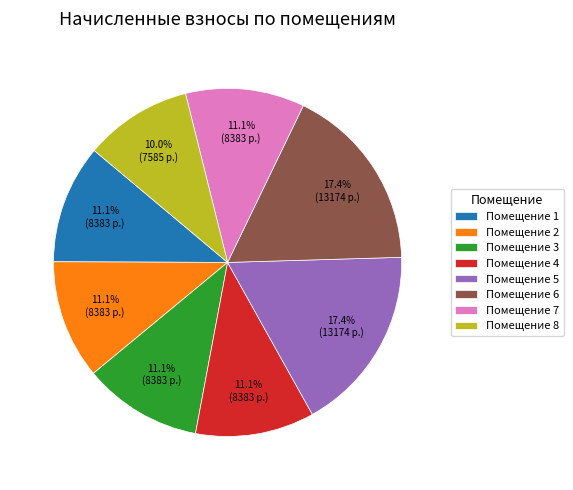

What is the ratio of the value at Помещение 3 to the value at Помещение 1?

1.0